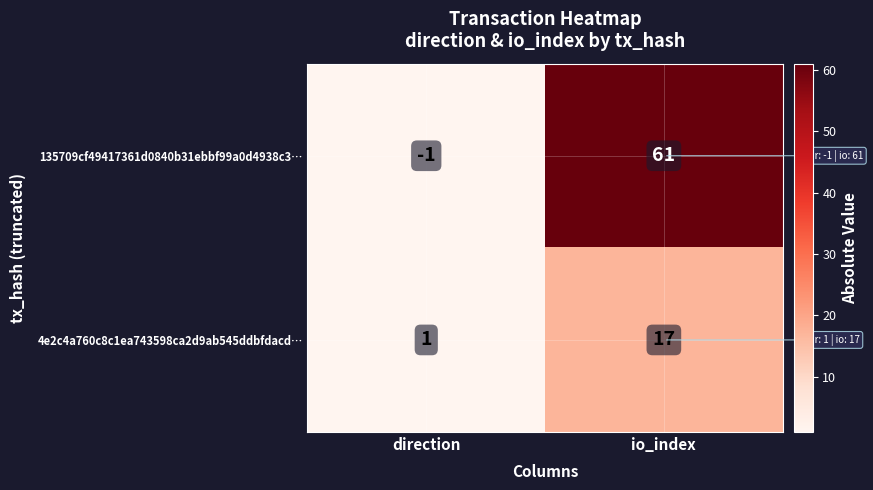

At which label is 4e2c4a760c8c1ea743598ca2d9ab545ddbfdacd… closest to 9?

direction